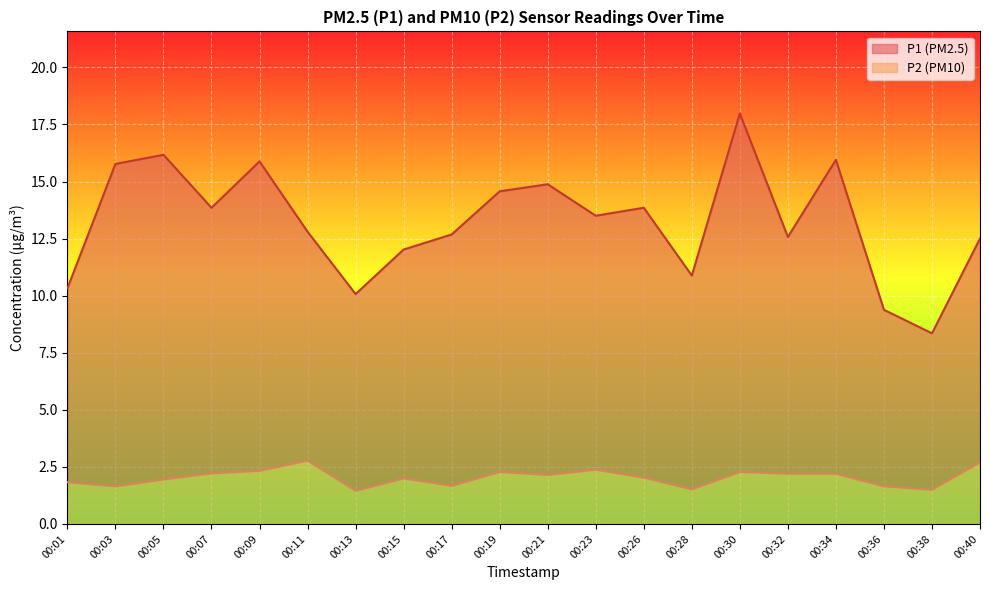

What is the minimum value shown in the chart?

1.4